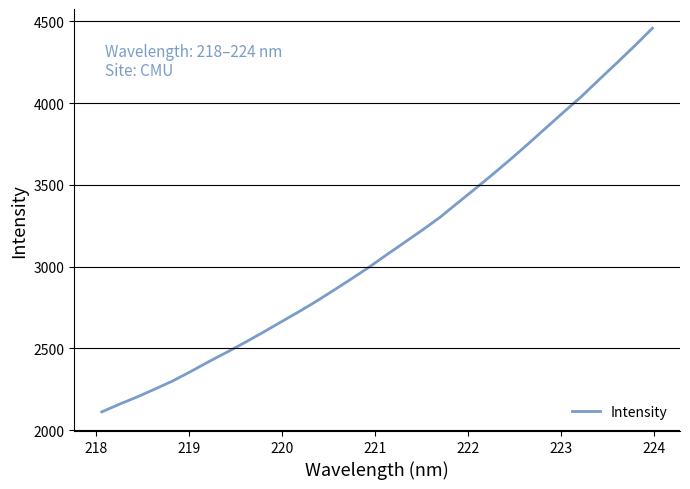

What is the difference between the maximum and minimum values?

2346.1